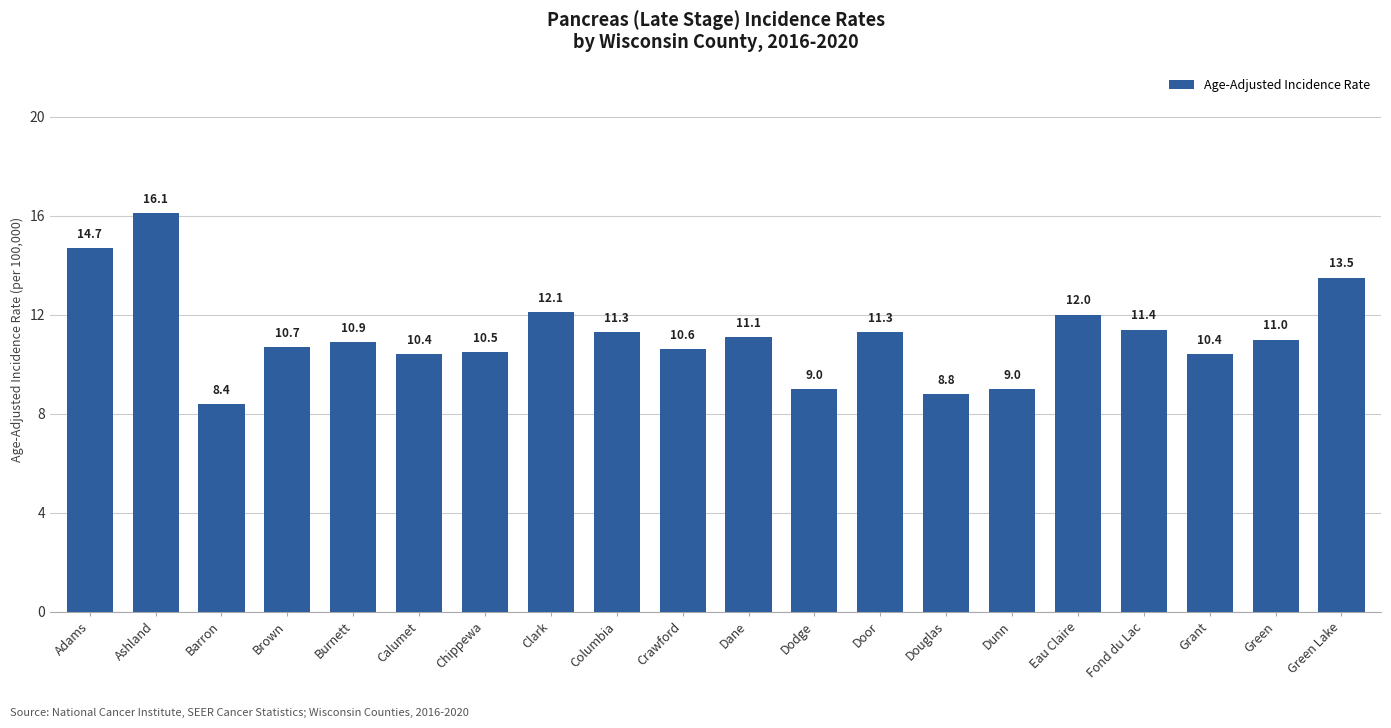

True or false: the data shows 10.5 at Chippewa.

True